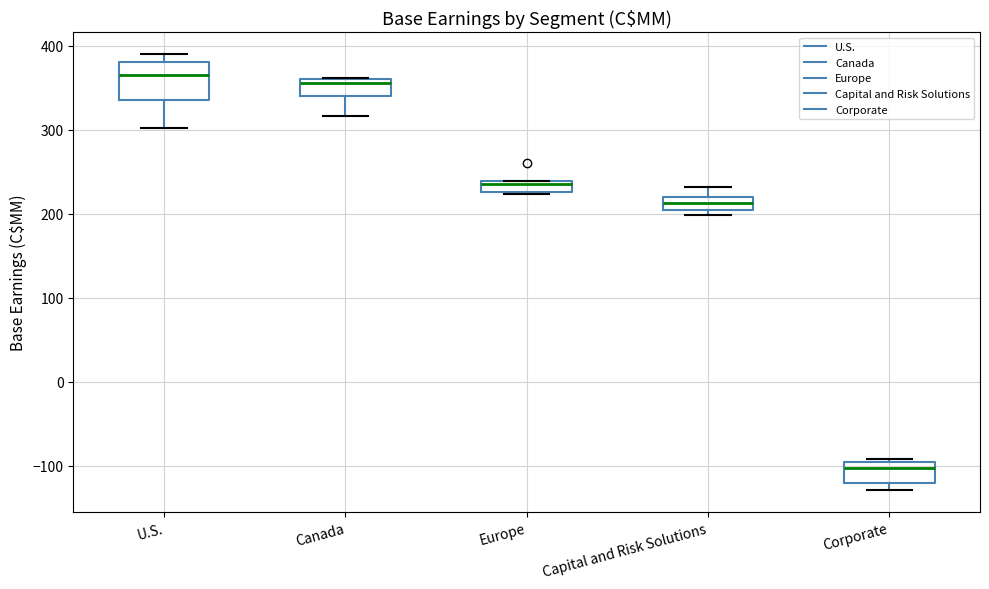

Comparing the boxes themselves (not the whiskers), which one is the tallest?

U.S.